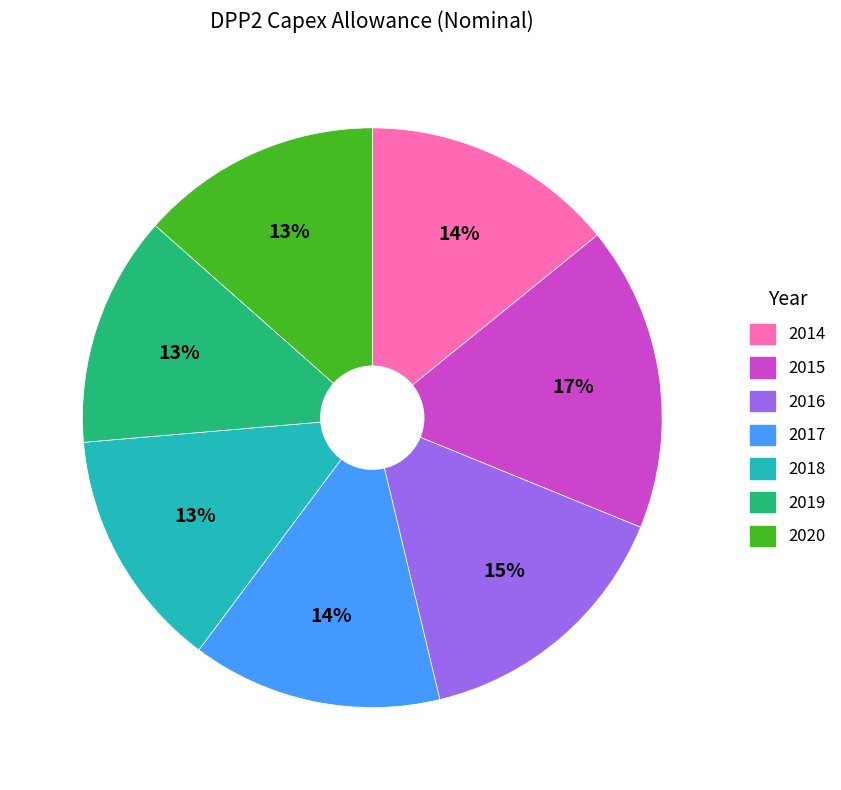

Is there a majority slice in this chart?

No